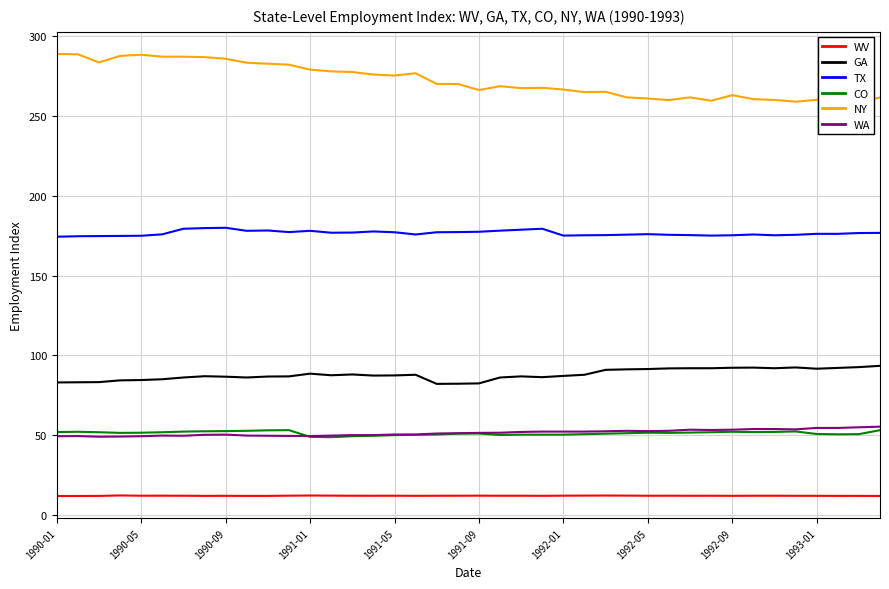

What are all the series names shown in the legend?

WV, GA, TX, CO, NY, WA